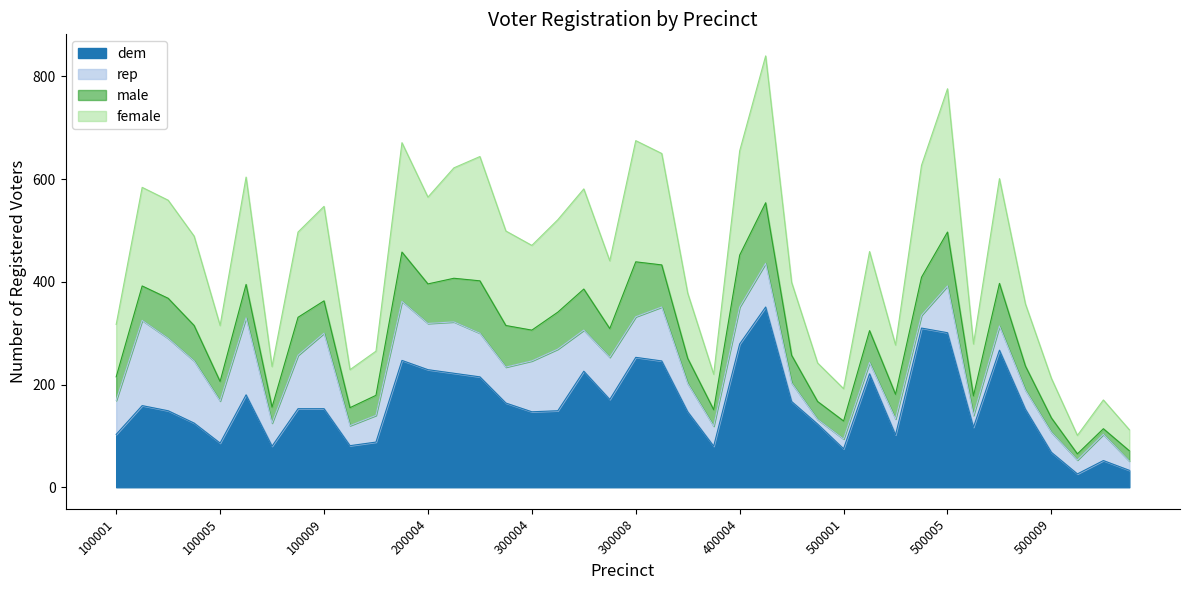

True or false: dem has a value of 86 at 100005.

True